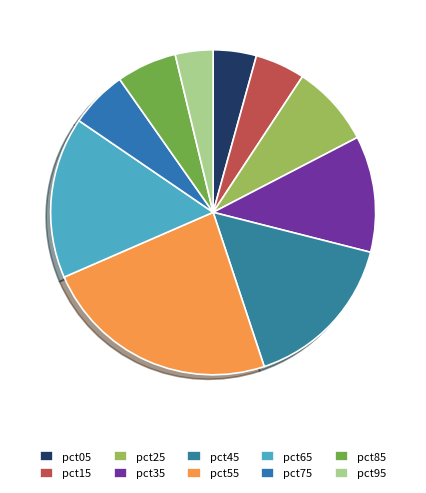

Combined, what portion of the pie is pct25 and pct45?

24.1%